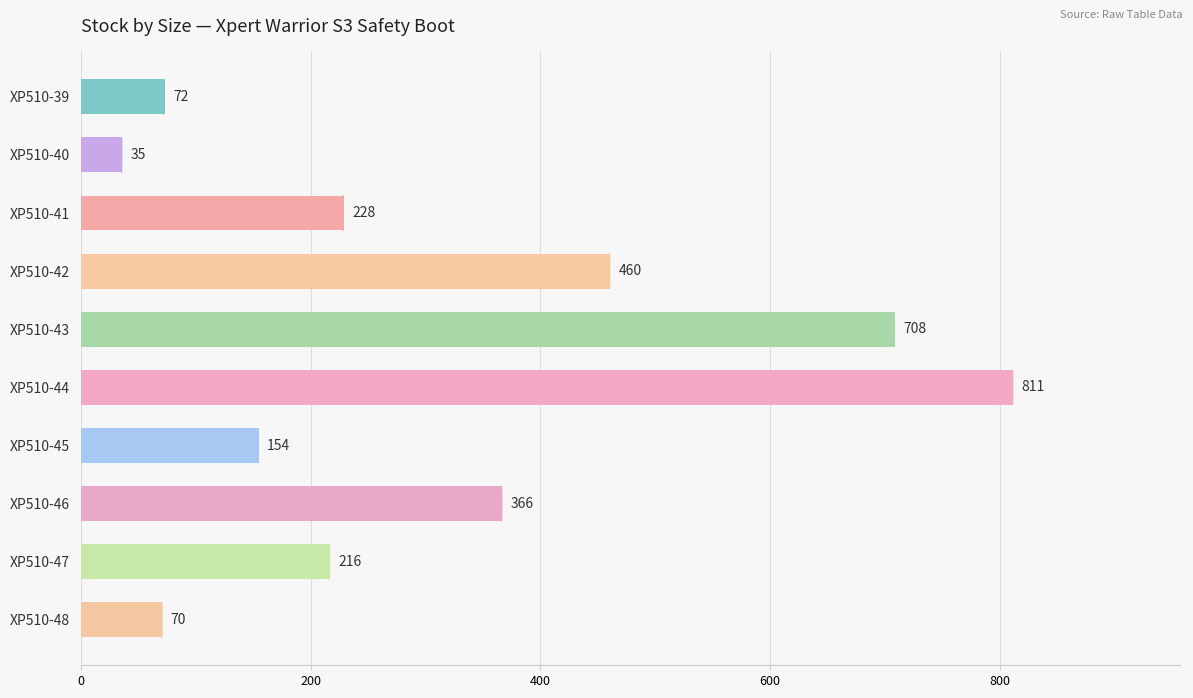

What is the average value?

312